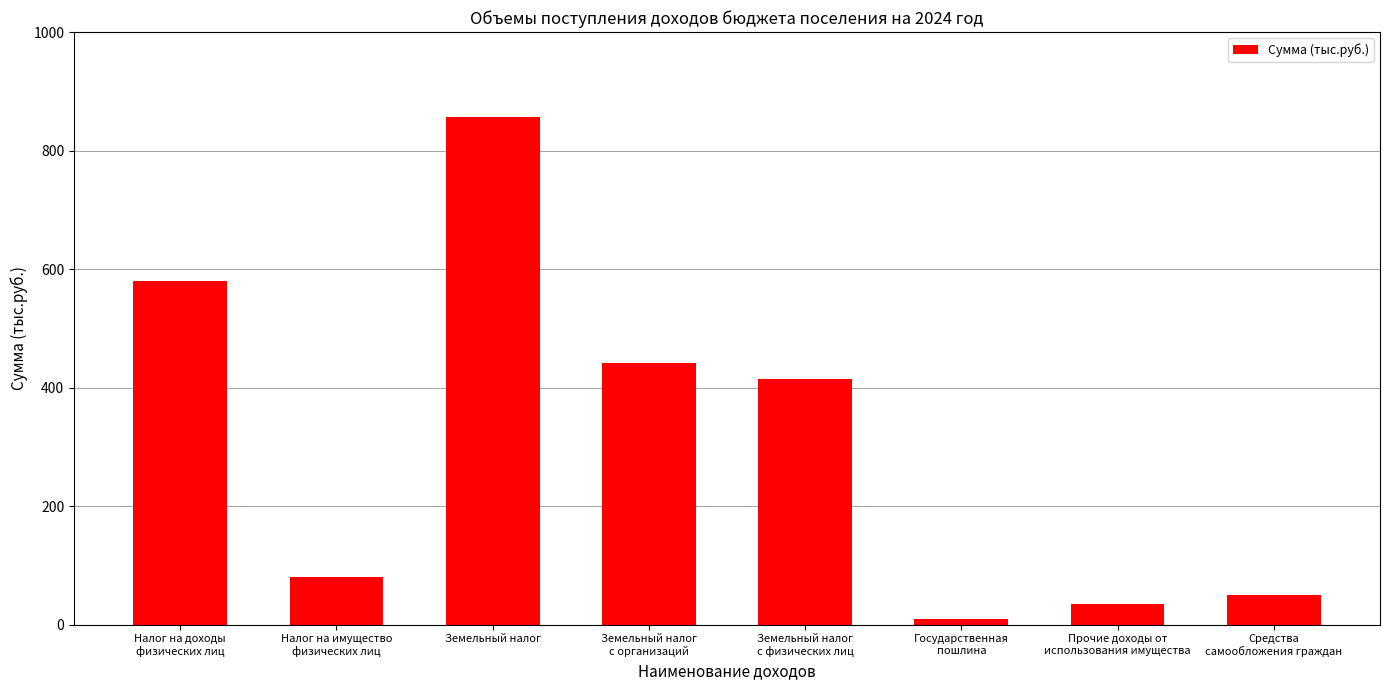

Does the chart contain stacked bars?

No